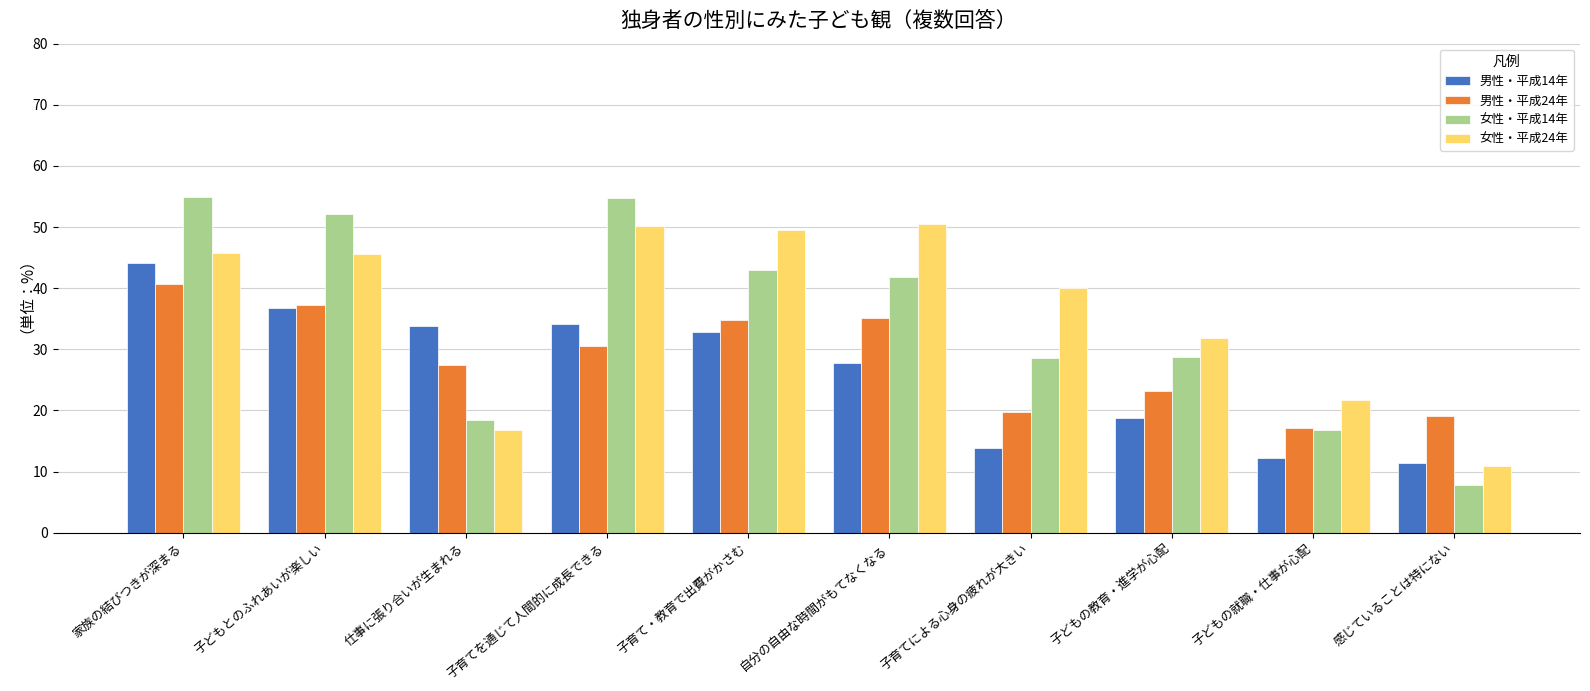

What is the lowest value of the 女性・平成14年 series?

7.8